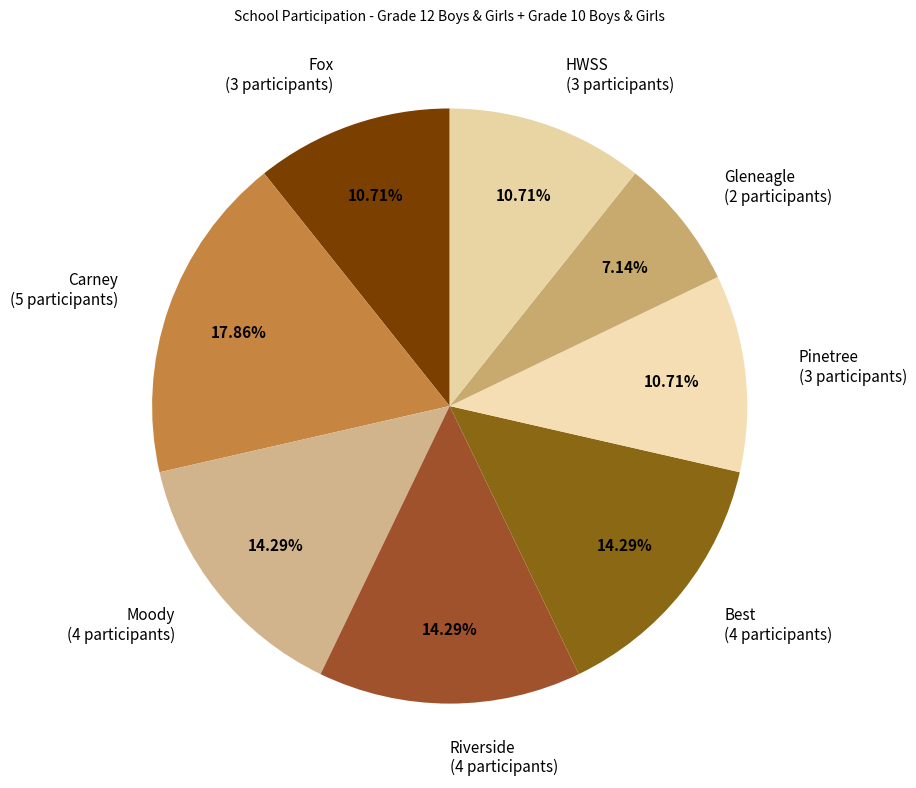

To the nearest percent, what percentage of the pie is Pinetree?

11%